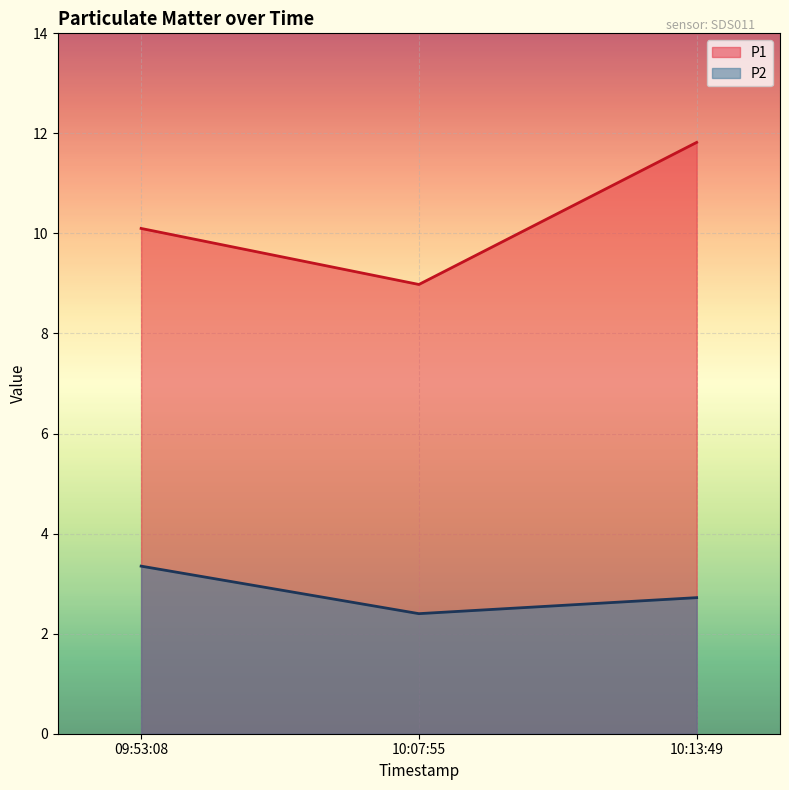

What is the average value of the P2 series?

2.8